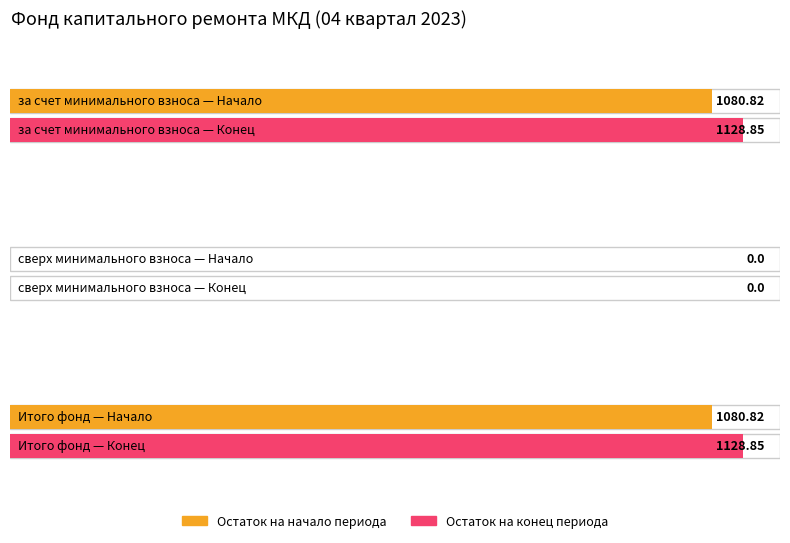

Are the bars grouped side by side (vs. stacked)?

Yes